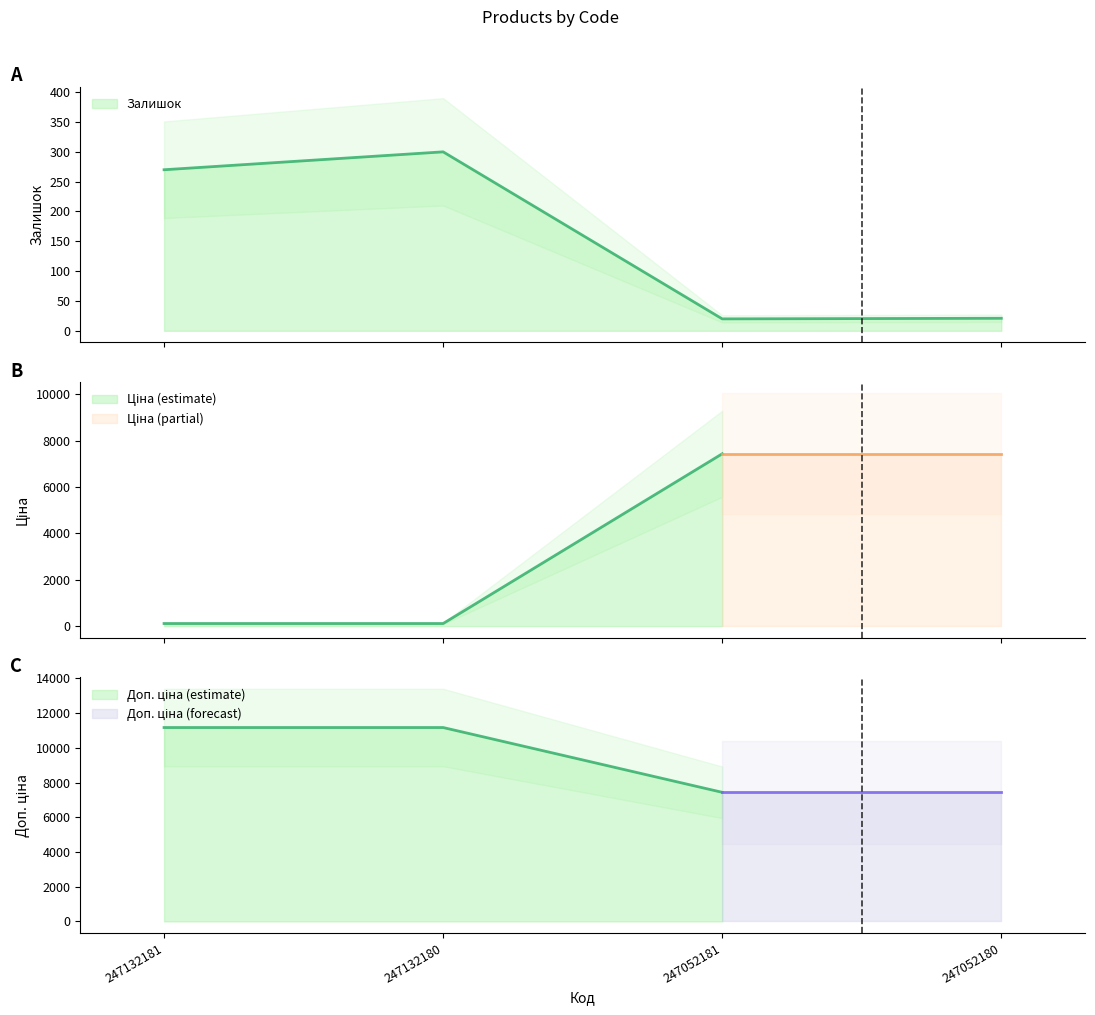

Between 247132181 and 247052181, which series saw the biggest shift?

Ціна